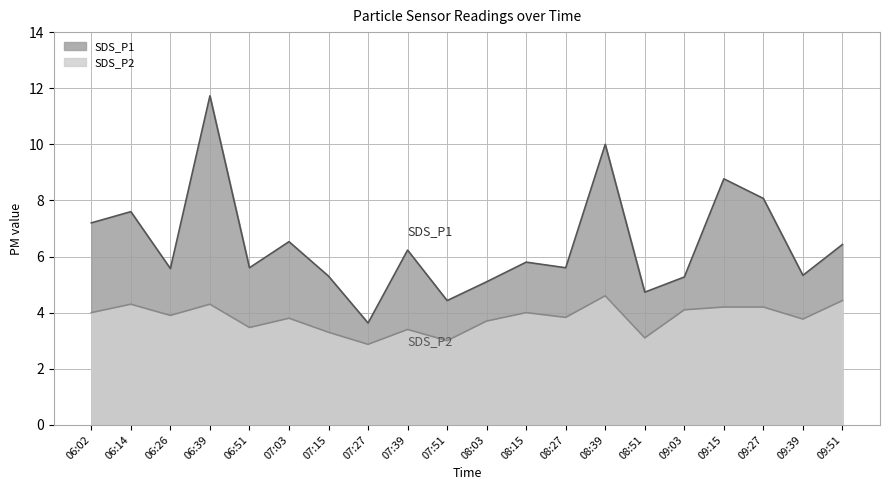

Which has a higher value, 07:27 or 07:03?

07:03